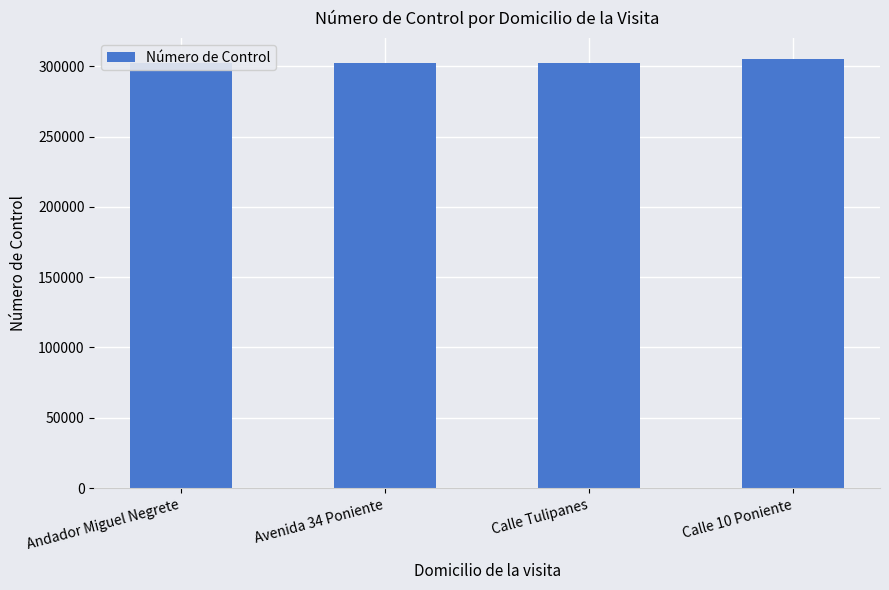

At which category does the chart reach its minimum across all series?

Andador Miguel Negrete